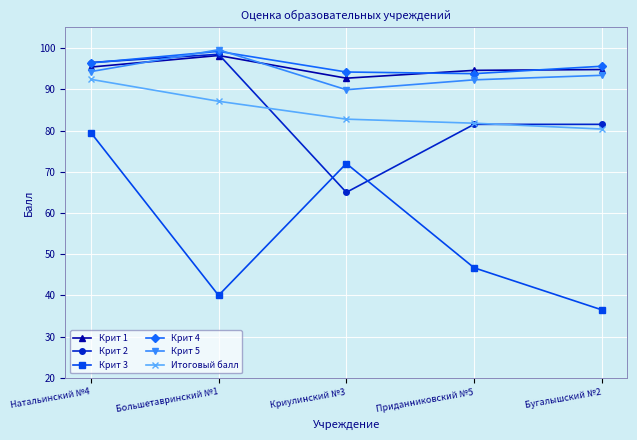

True or false: Крит 3 has a value of 40.0 at Большетавринский №1.

True